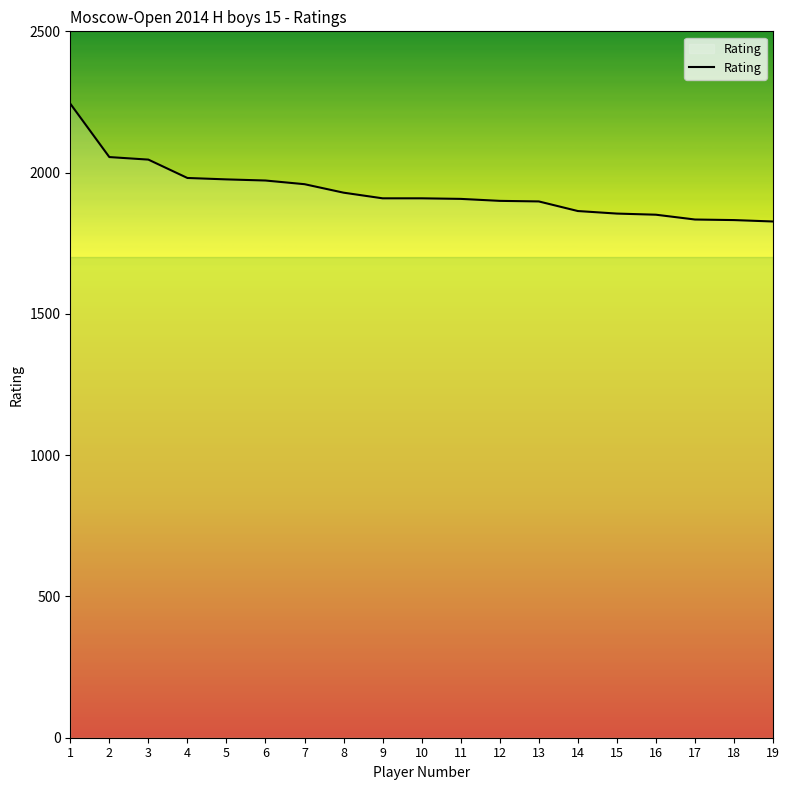

What is the minimum value shown in the chart?

1827